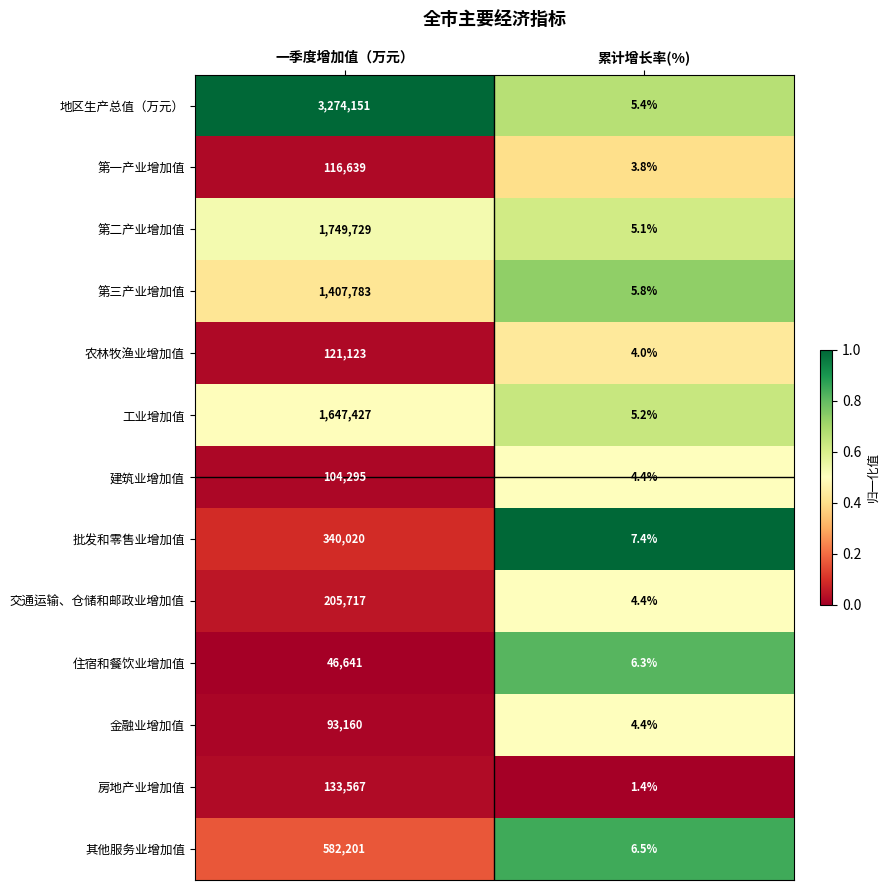

What is the total value across all series at 累计增长率(%)?

64.1